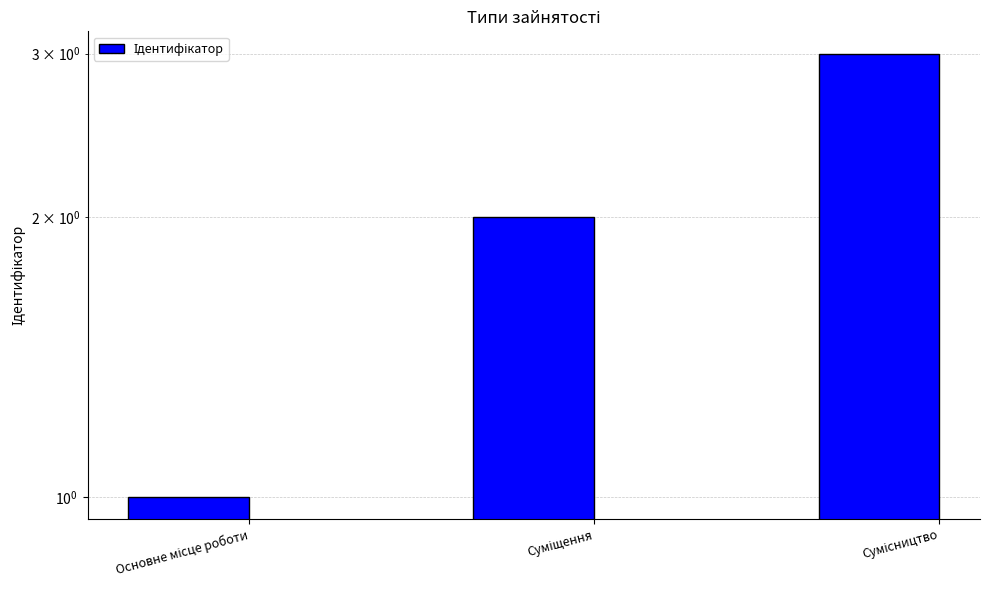

How many bars are there in total?

3